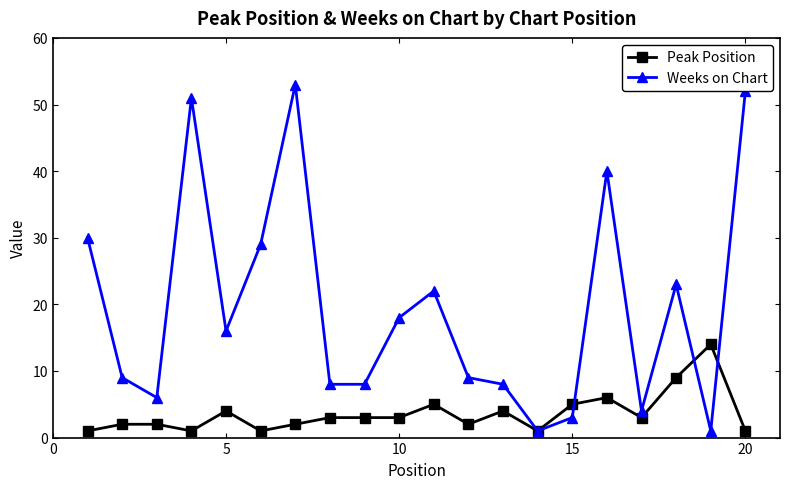

What is the value of the Weeks on Chart point at the 12th from the left?

9